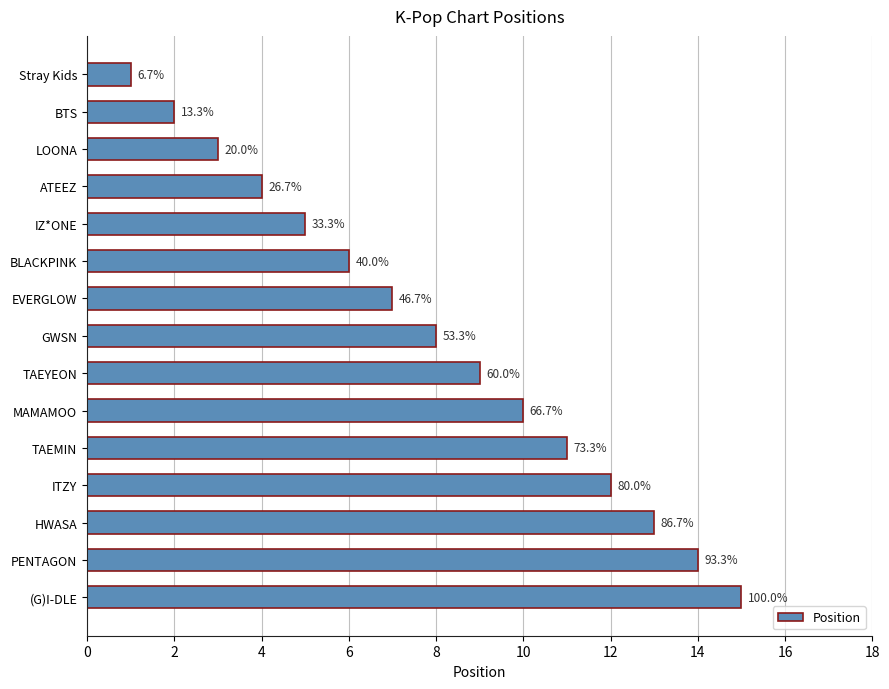

How many bars are there in total?

15